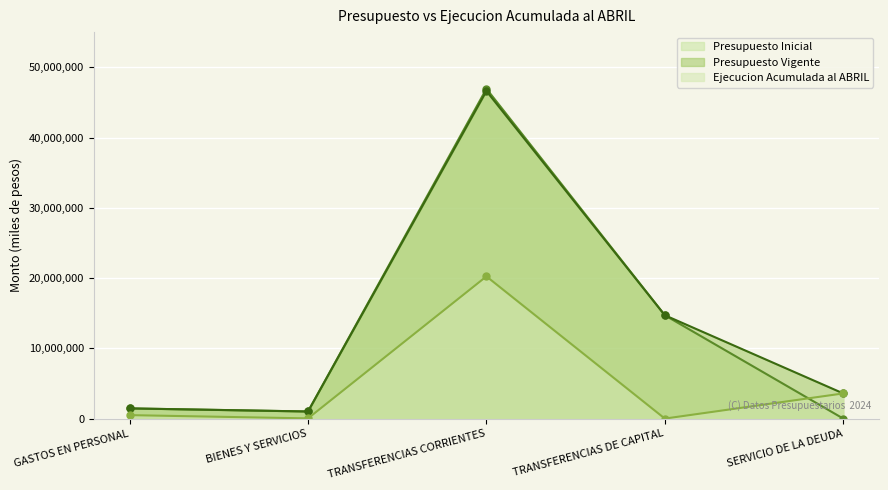

At which category does Presupuesto Vigente reach its first local peak?

TRANSFERENCIAS CORRIENTES